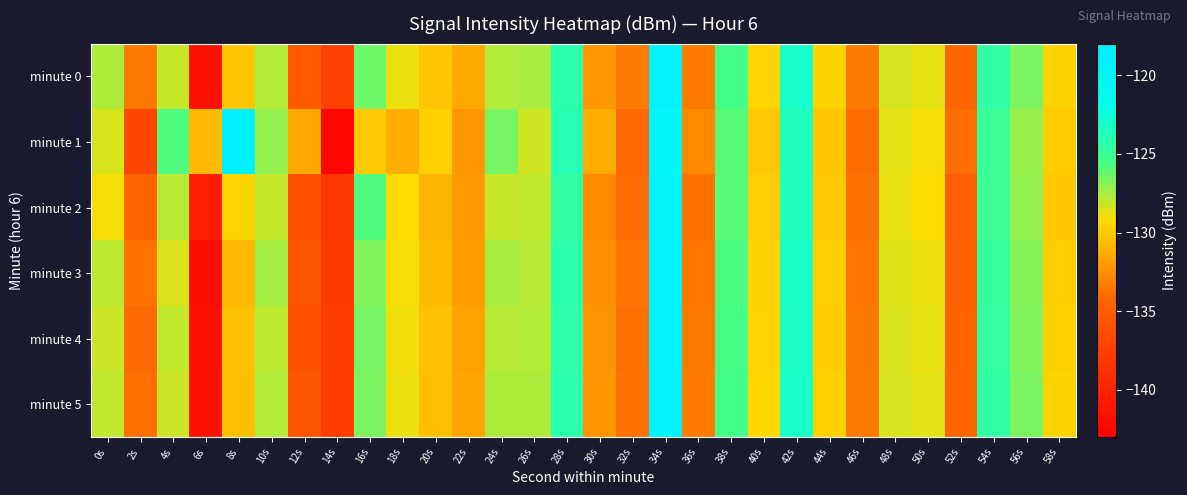

Which series has the largest total across all categories?

minute 1